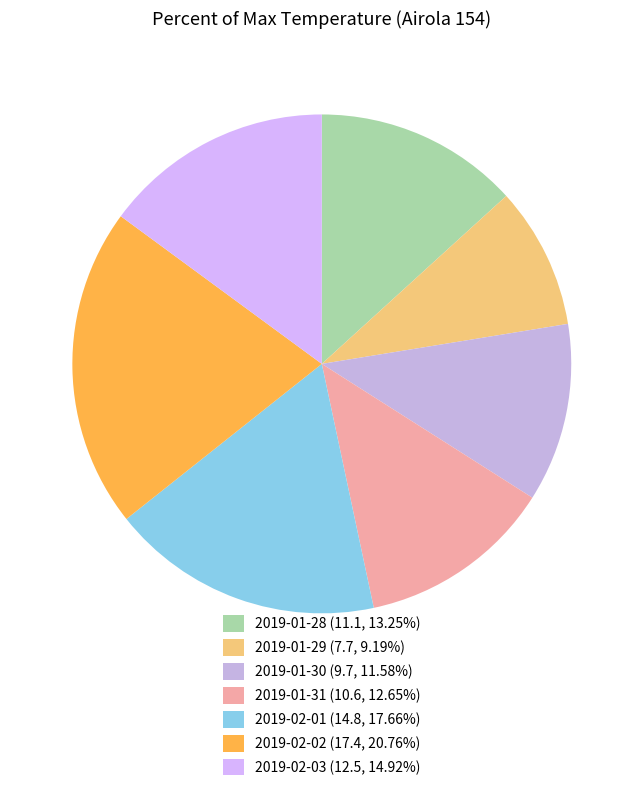

To the nearest percent, what percentage of the pie is 2019-01-30?

12%